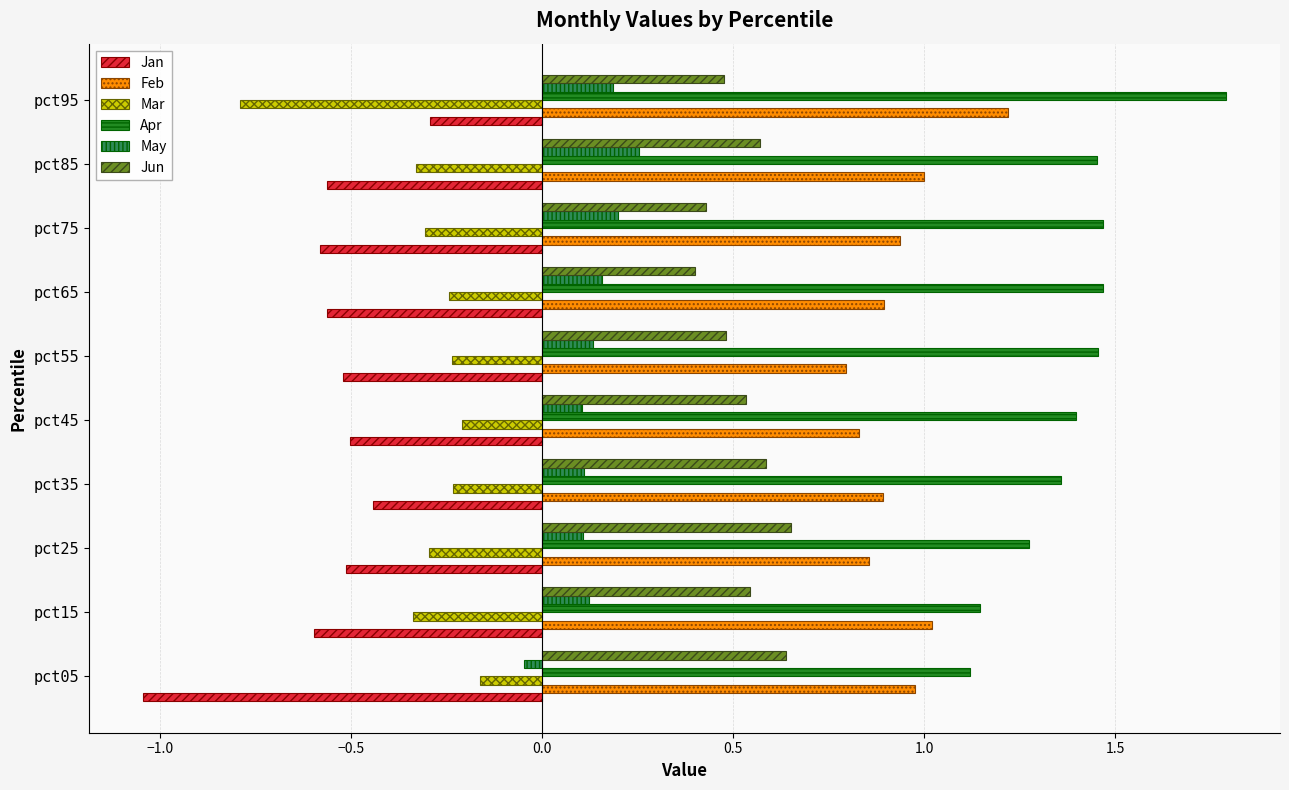

Which category has the highest value in the Apr series?

pct95